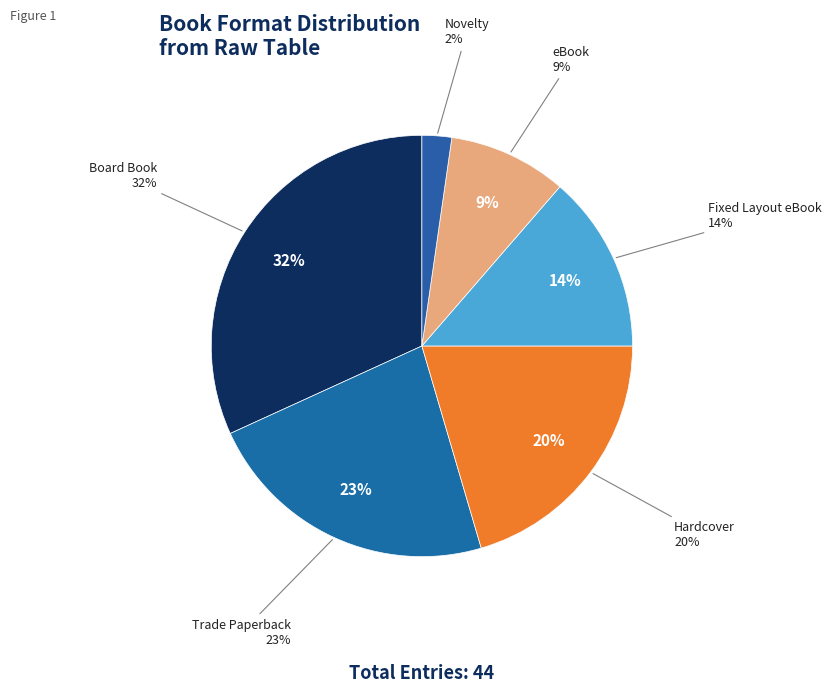

The Hardcover slice represents 31% of the pie. True or false?

False